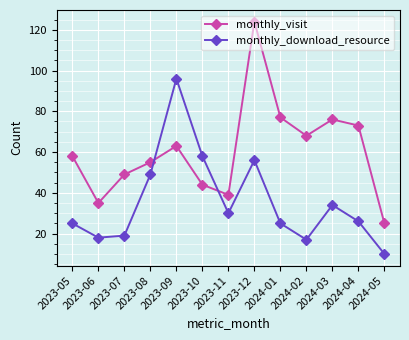

List the series in order of their peak value, highest first.

monthly_visit, monthly_download_resource